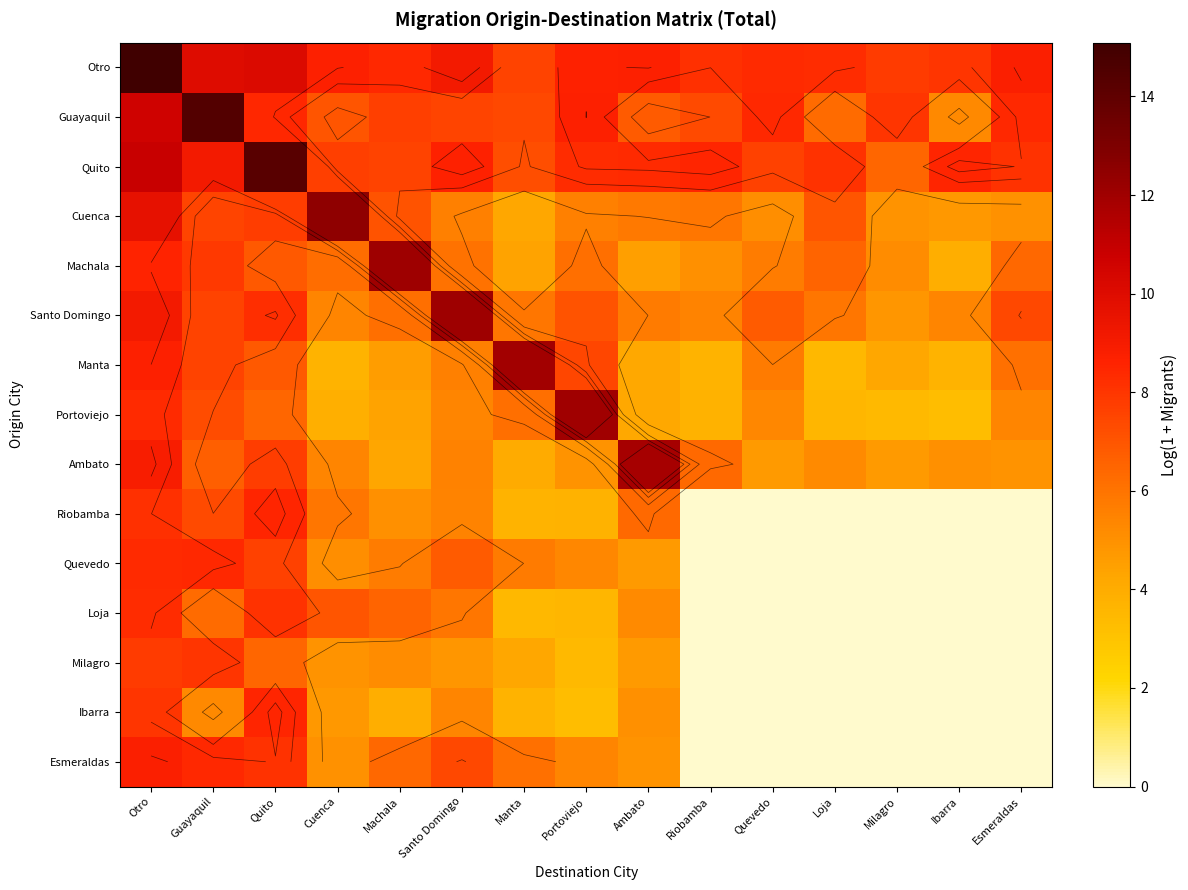

Between Milagro and Quito, which is larger?

Quito